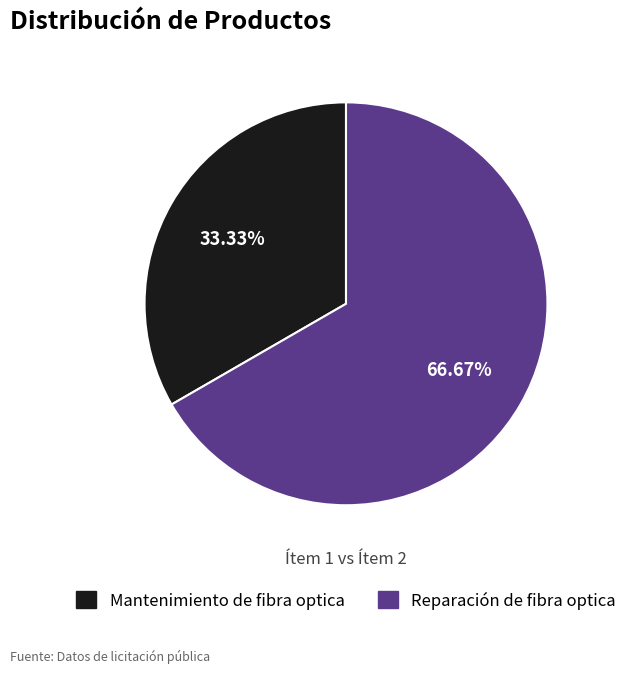

To the nearest percent, what is the combined percentage of Reparación de fibra optica and Mantenimiento de fibra optica?

100%